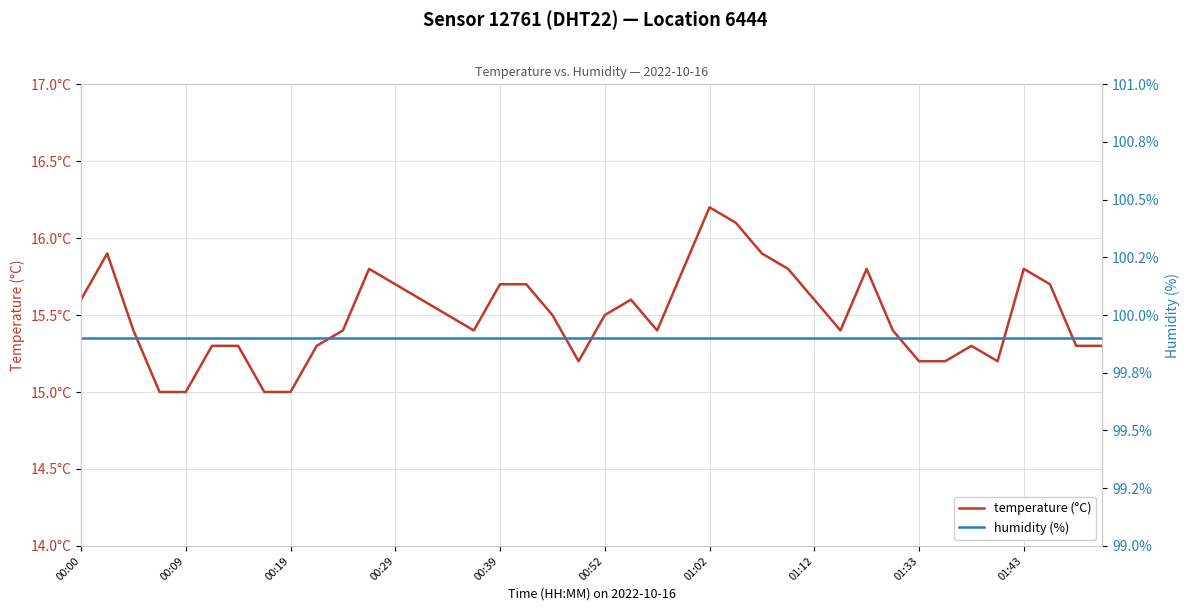

Reading left to right, list all the values displayed in this chart.

temperature (°C): 15.6	15.9	15.4	15.0	15.0	15.3	15.3	15.0	15.0	15.3	15.4	15.8	15.7	15.6	15.5	15.4	15.7	15.7	15.5	15.2	15.5	15.6	15.4	15.8	16.2	16.1	15.9	15.8	15.6	15.4	15.8	15.4	15.2	15.2	15.3	15.2	15.8	15.7	15.3	15.3
humidity (%): 99.9	99.9	99.9	99.9	99.9	99.9	99.9	99.9	99.9	99.9	99.9	99.9	99.9	99.9	99.9	99.9	99.9	99.9	99.9	99.9	99.9	99.9	99.9	99.9	99.9	99.9	99.9	99.9	99.9	99.9	99.9	99.9	99.9	99.9	99.9	99.9	99.9	99.9	99.9	99.9